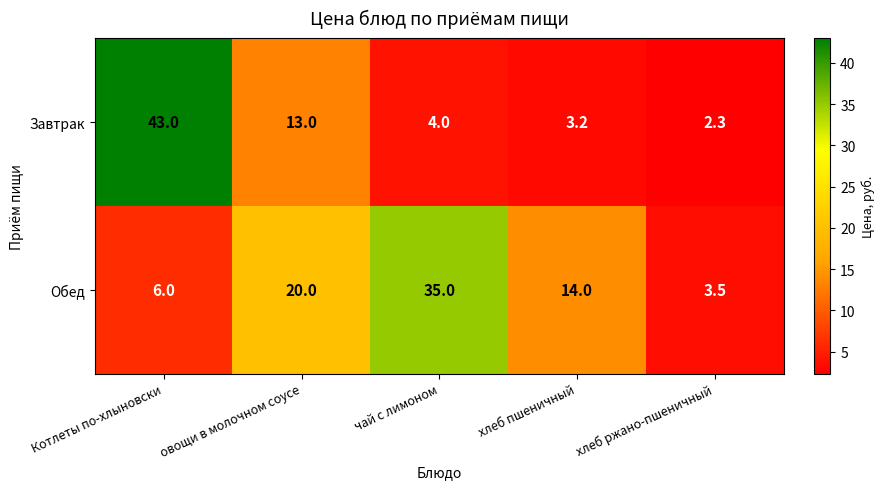

Is it true that Завтрак equals 22.7 at овощи в молочном соусе?

False